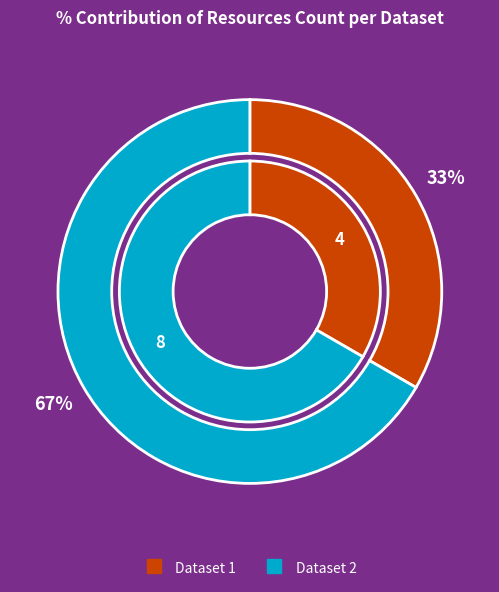

Is there a majority slice in this chart?

Yes